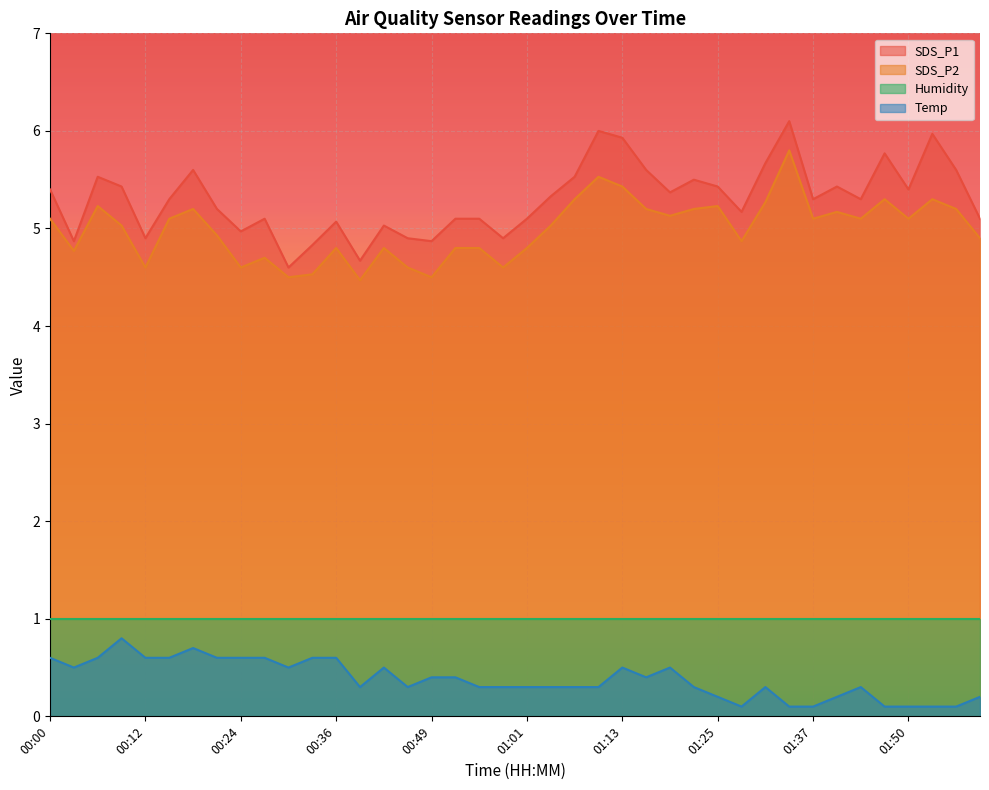

Where does the SDS_P1 series first go above 5?

00:00